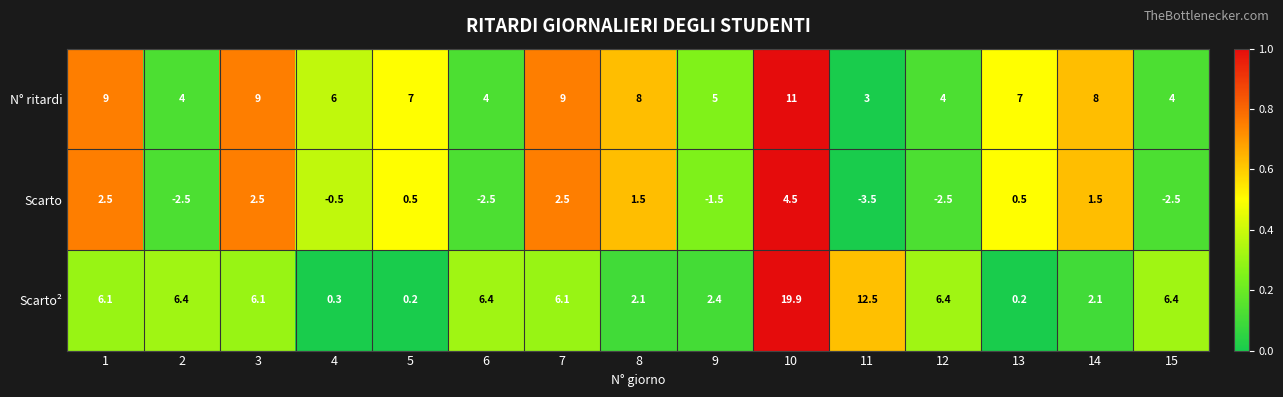

Is the value of N° ritardi at 10 greater than the value of Scarto at 7?

Yes